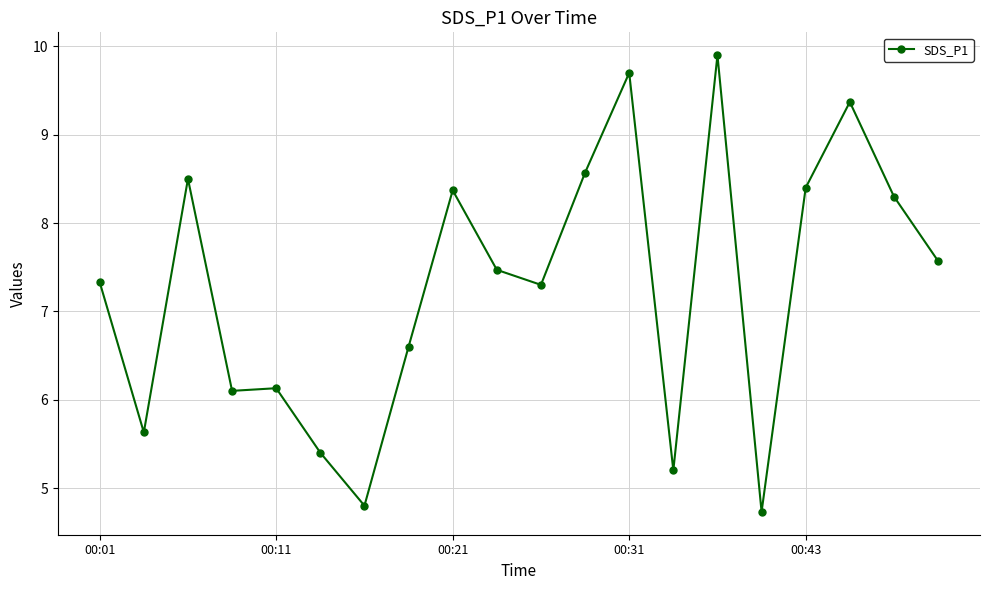

What is the greatest value displayed?

9.9